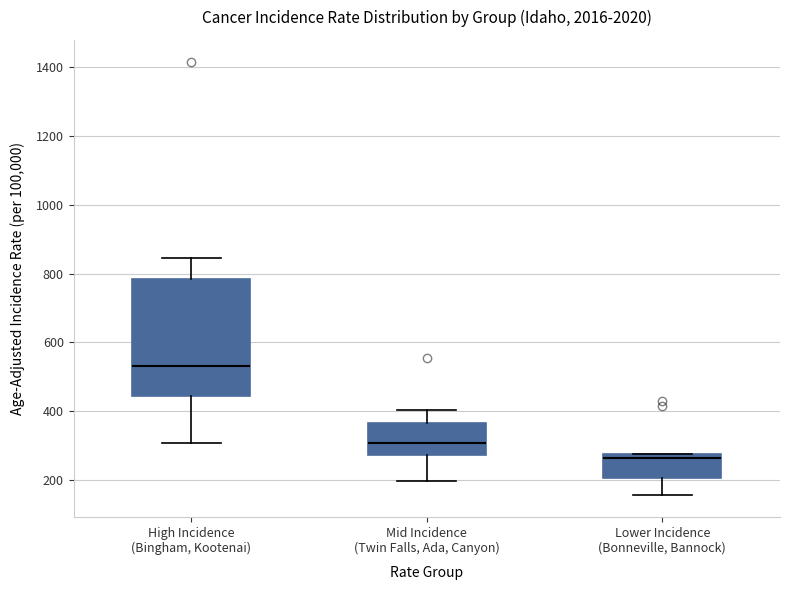

Which box has the lowest median line?

Lower Incidence (Bonneville, Bannock)